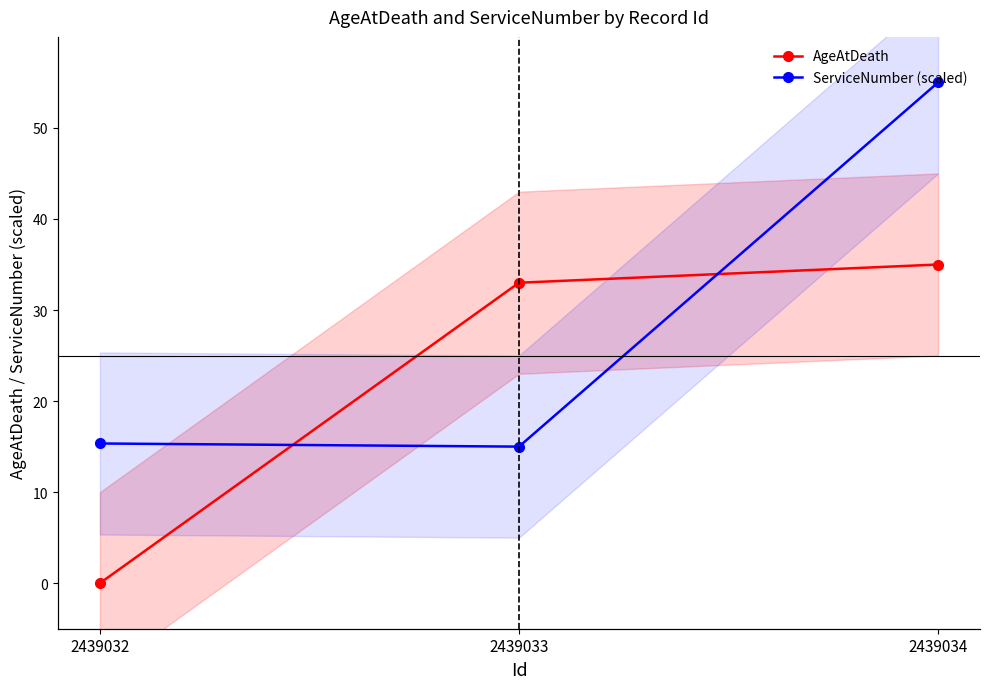

At 2439032, list the series in order from largest to smallest.

ServiceNumber (scaled), AgeAtDeath